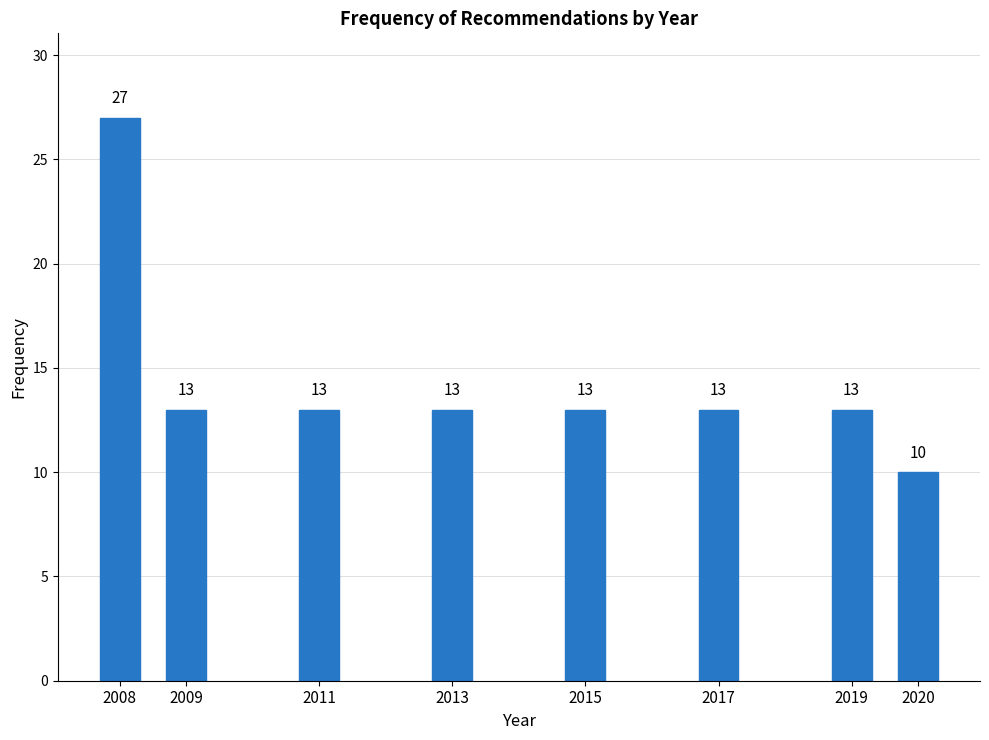

Reading left to right, transcribe all the data shown in this chart.

2008=27	2009=13	2011=13	2013=13	2015=13	2017=13	2019=13	2020=10